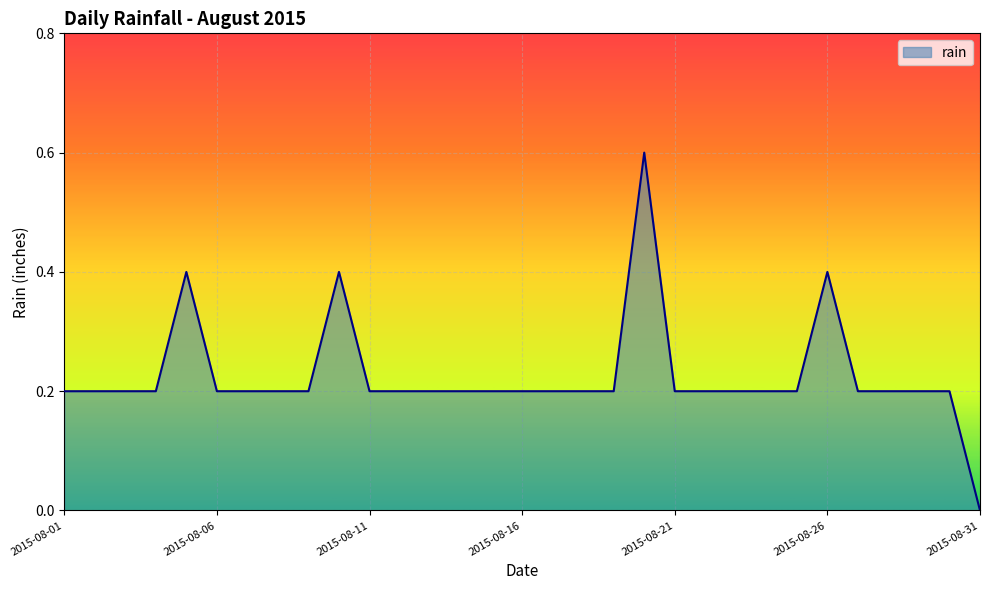

What is the maximum value shown in the chart?

0.6